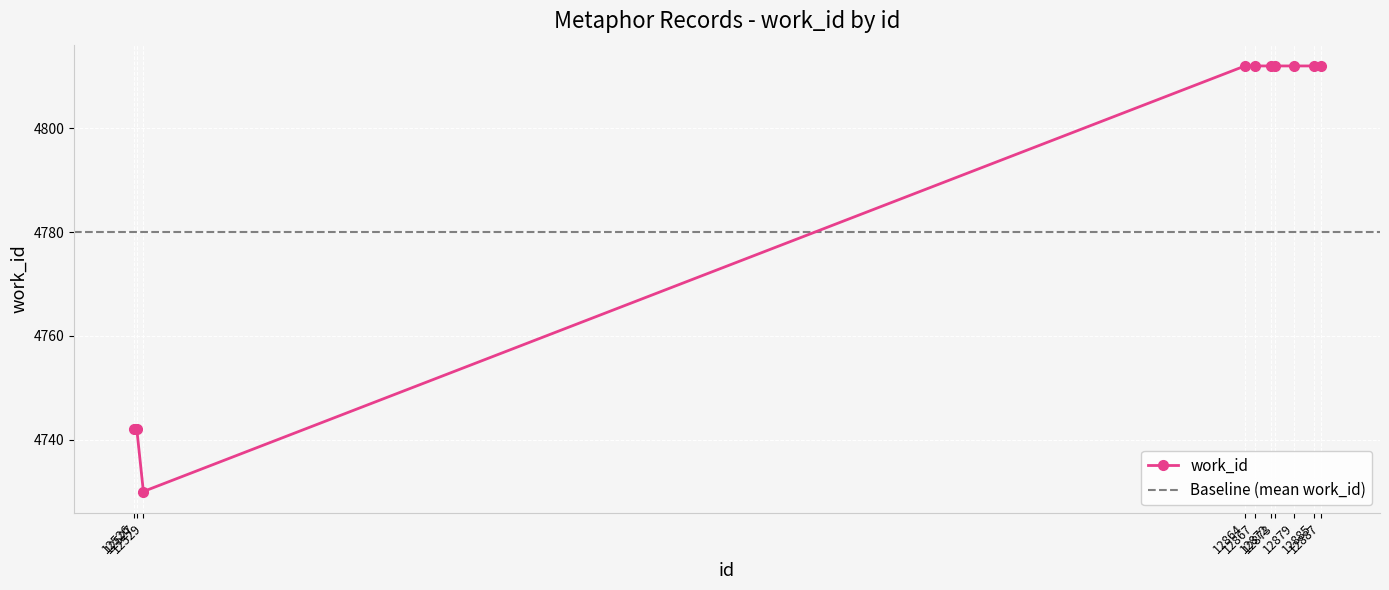

List the labels in order of value, largest first.

12864, 12867, 12872, 12873, 12879, 12885, 12887, 12526, 12527, 12529